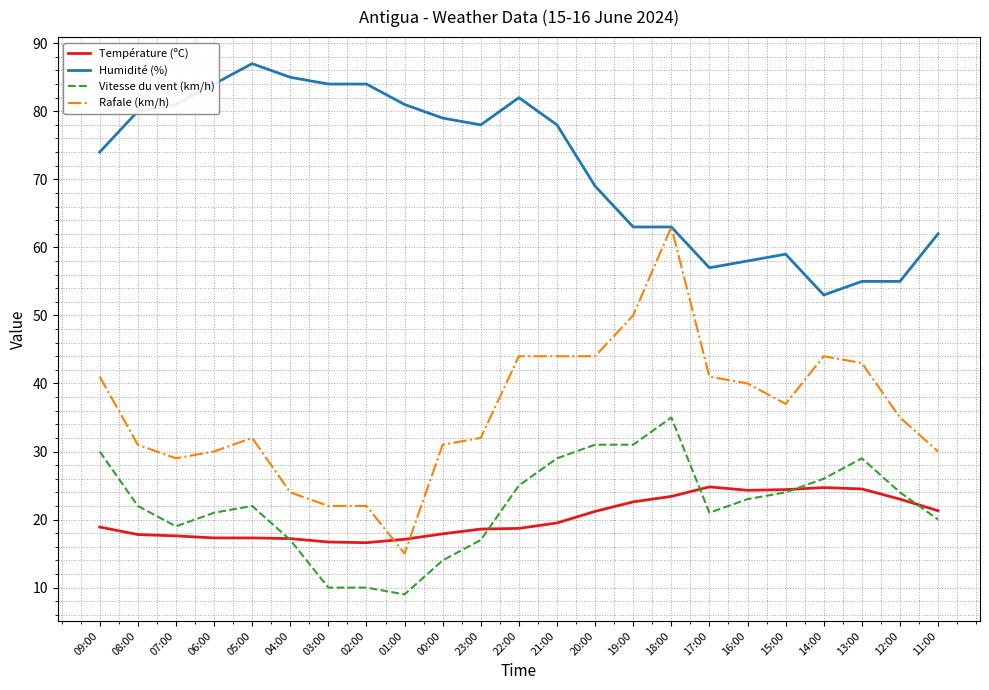

What are all the series names shown in the legend?

Température (ºC), Humidité (%), Vitesse du vent (km/h), Rafale (km/h)